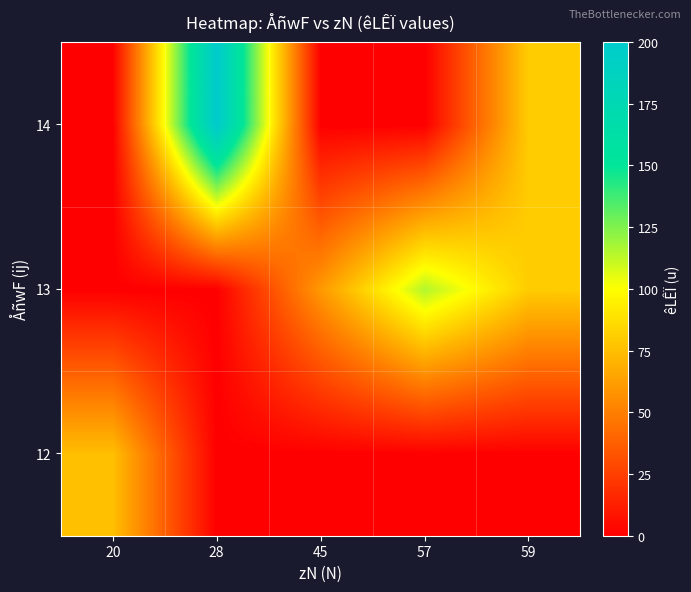

Reading left to right, extract all data points from this chart.

12: 20=75	28=0	45=0	57=0	59=0
13: 20=0	28=0	45=60	57=115	59=80
14: 20=0	28=200	45=0	57=0	59=80